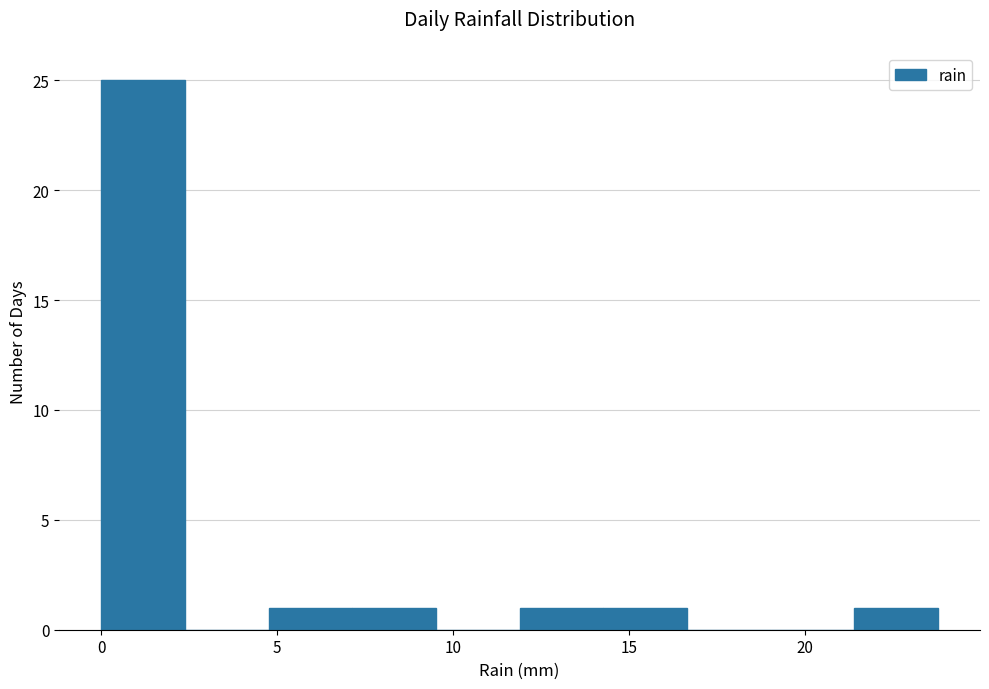

Reading left to right, list every bar in this chart as the range it spans on the x-axis followed by its height. Neither the bar edges nor the heights are printed on the chart, so give them approximately, as read against the axes.

0.0 to 2.5: 25
2.5 to 5.0: 0
5.0 to 7.0: 1
7.0 to 9.5: 1
9.5 to 12.0: 0
12.0 to 14.5: 1
14.5 to 16.5: 1
16.5 to 19.0: 0
19.0 to 21.5: 0
21.5 to 24.0: 1